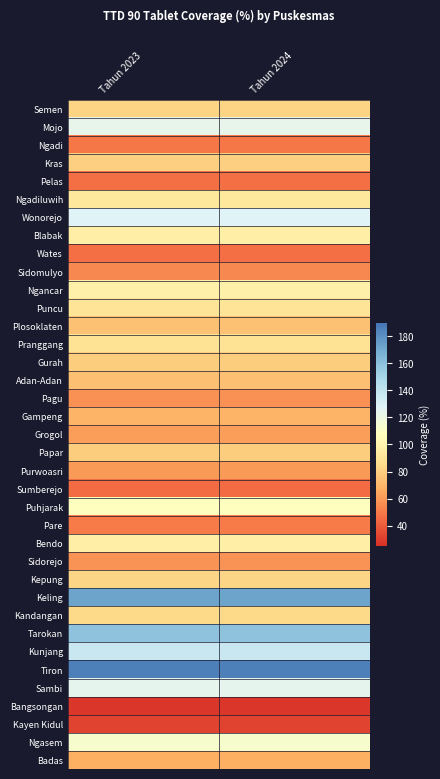

Rank the series at Tahun 2024 from highest to lowest value.

Tiron, Keling, Tarokan, Kunjang, Wonorejo, Sambi, Mojo, Ngasem, Puhjarak, Ngancar, Blabak, Bendo, Ngadiluwih, Puncu, Pranggang, Kandangan, Kepung, Semen, Kras, Papar, Gurah, Plosoklaten, Adan-Adan, Gampeng, Badas, Grogol, Purwoasri, Sidorejo, Pagu, Sidomulyo, Pare, Ngadi, Pelas, Wates, Sumberejo, Kayen Kidul, Bangsongan